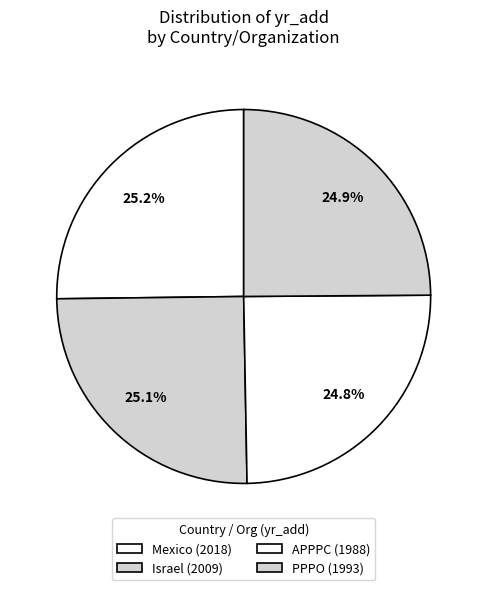

How many slices are in this pie chart?

4